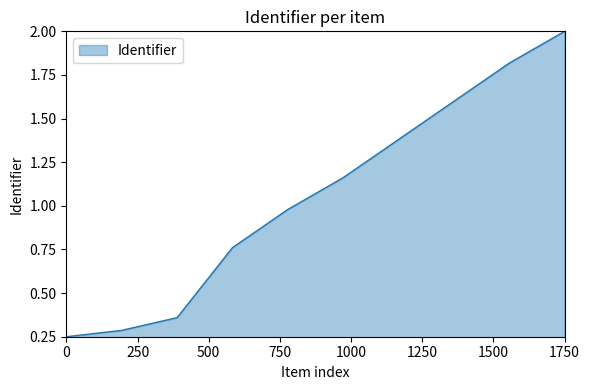

Which category has the highest value across all series?

1750